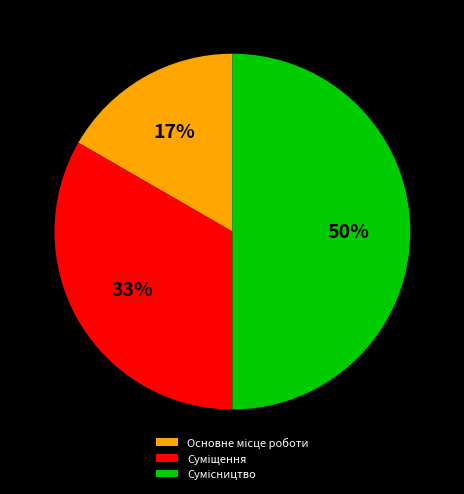

To the nearest percent, what is the average slice percentage?

33%